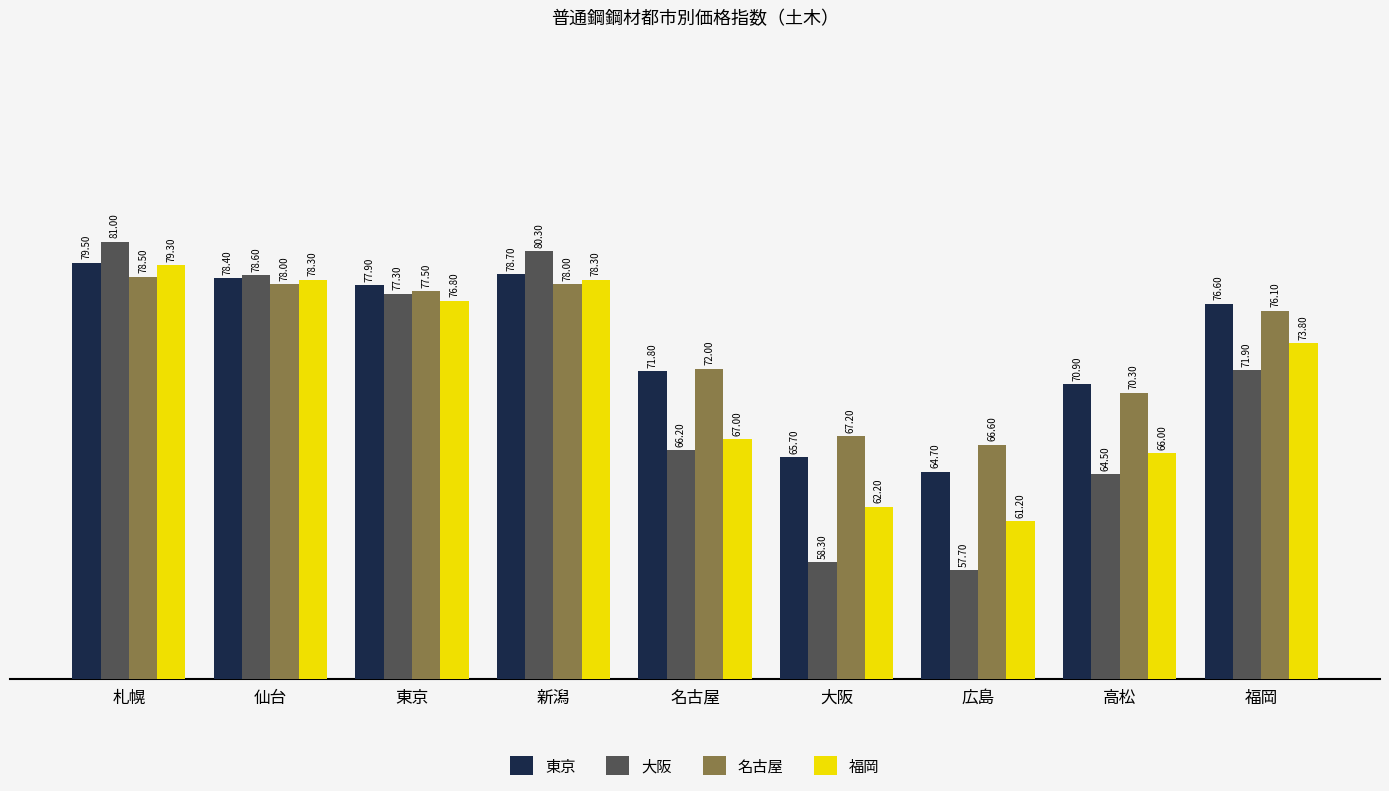

What is the difference between the highest and lowest values at 東京?

1.1